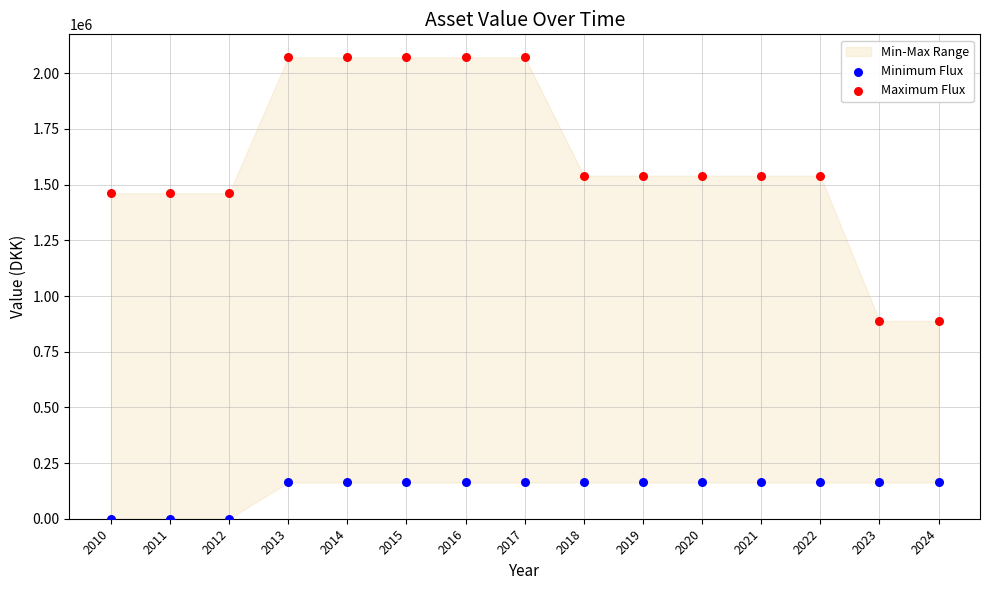

Which series reaches the maximum Y coordinate?

Maximum Flux